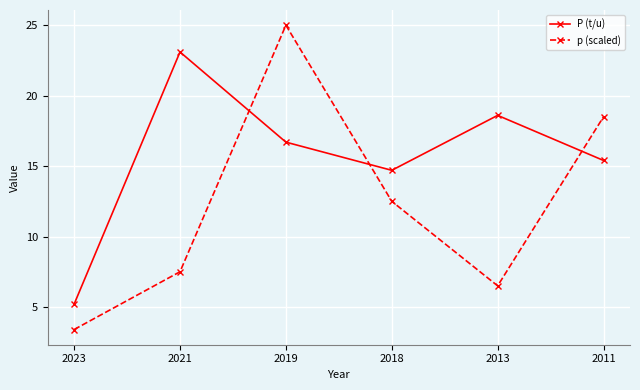

Which series has the largest total across all categories?

P (t/u)